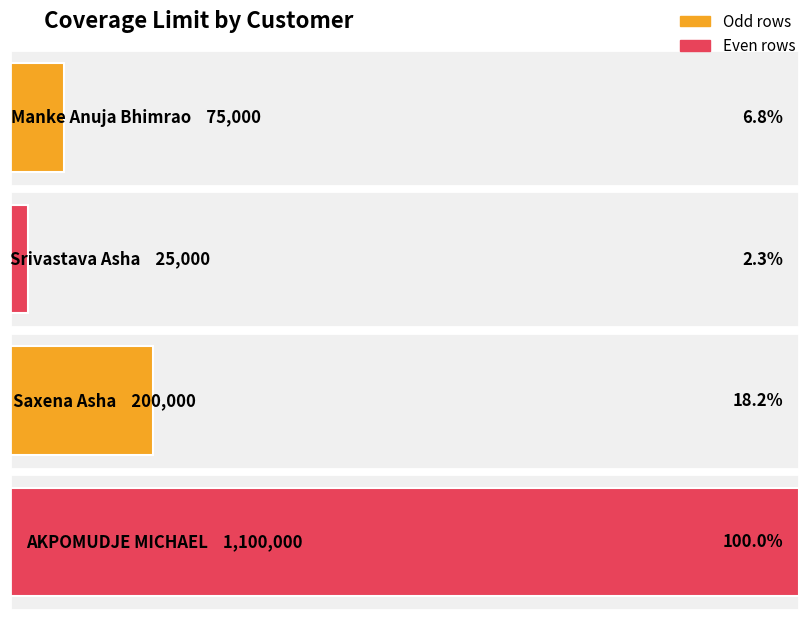

Reading left to right, what are all the values shown in this chart?

Manke Anuja Bhimrao=75000	Srivastava Asha=25000	Saxena Asha=200000	AKPOMUDJE MICHAEL=1100000